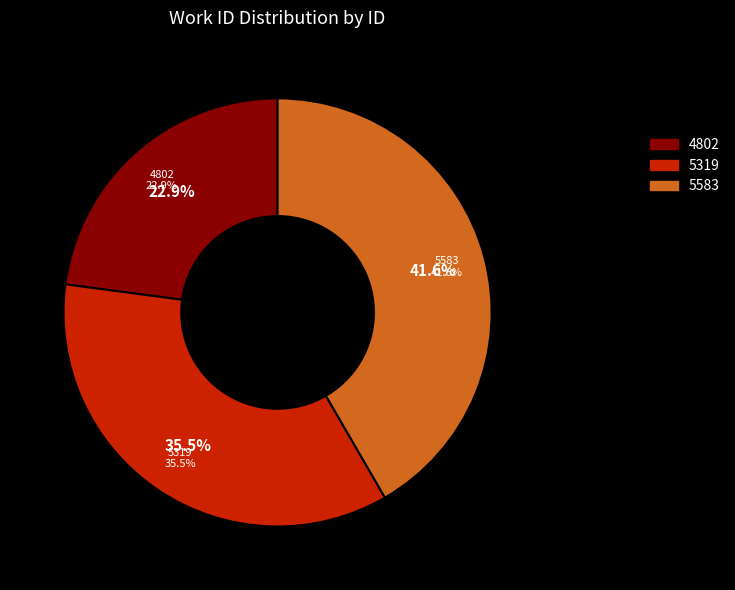

How many slices are in this pie chart?

3